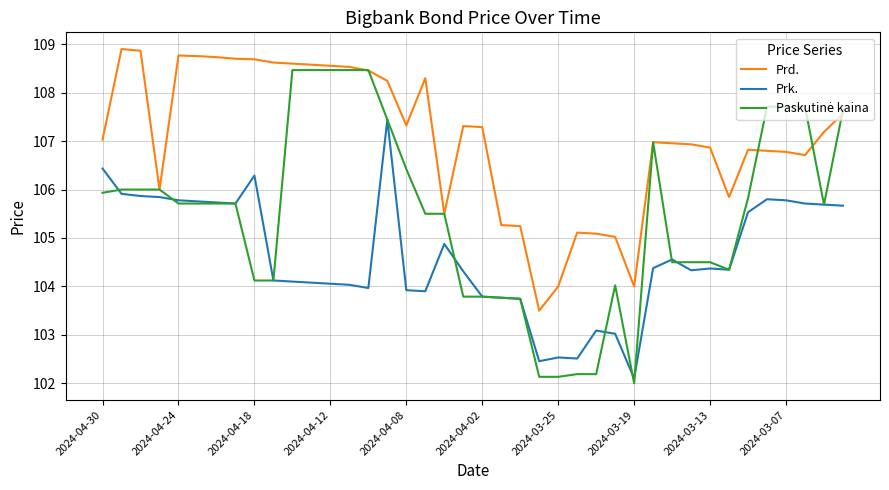

How many lines are shown in the chart?

3